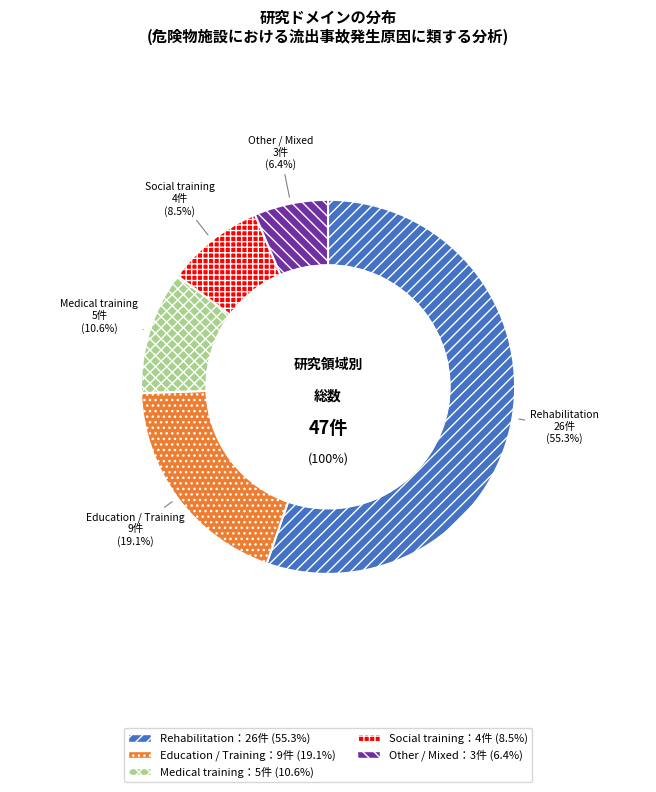

To the nearest percent, what is the difference between the Medical training and Education / Training slice percentages?

9%